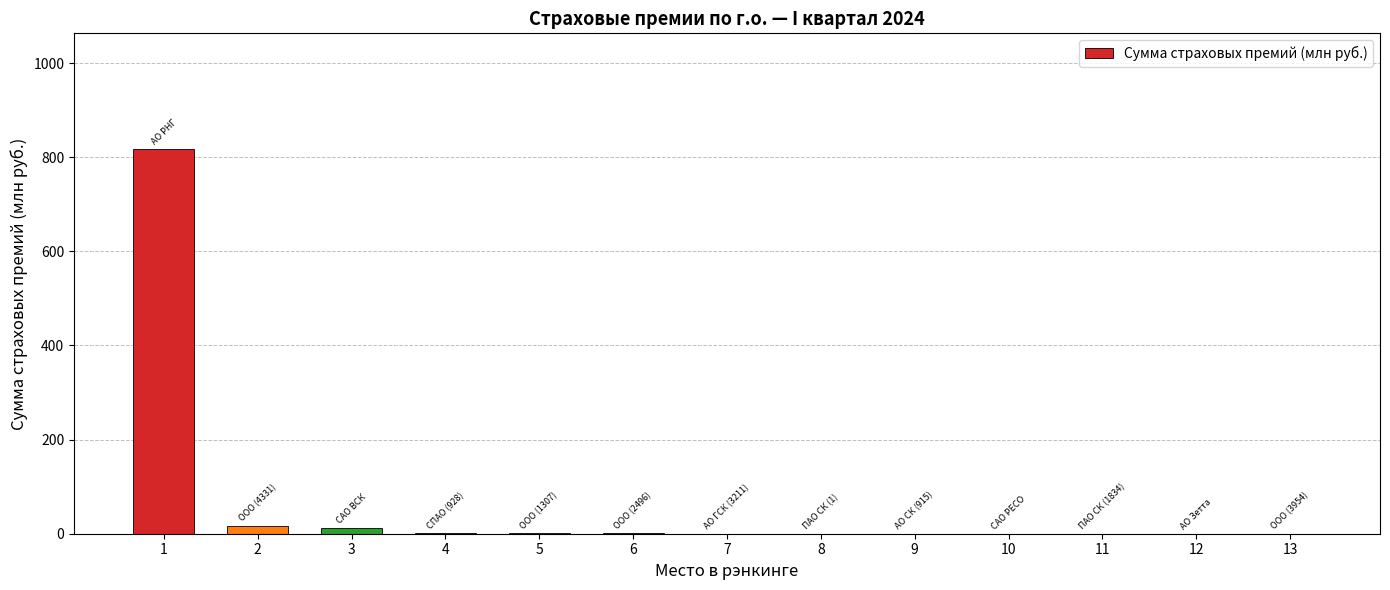

Is it true that the value at 5 is 1.1?

True